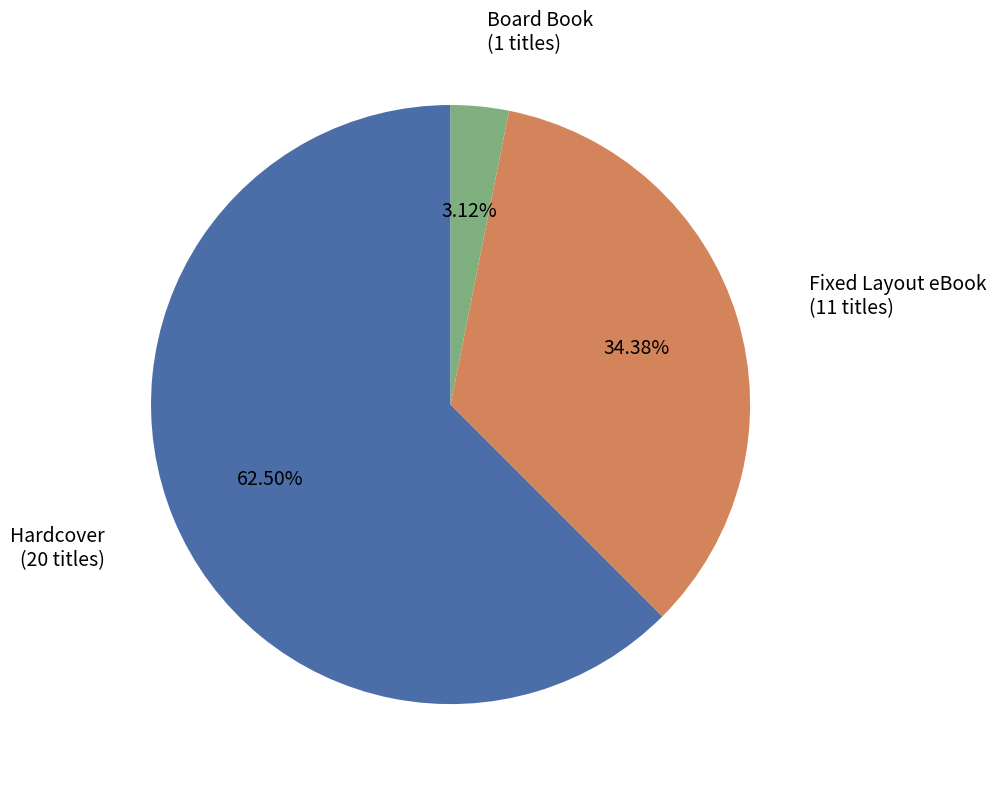

True or false: Board Book accounts for 3% of the total.

True